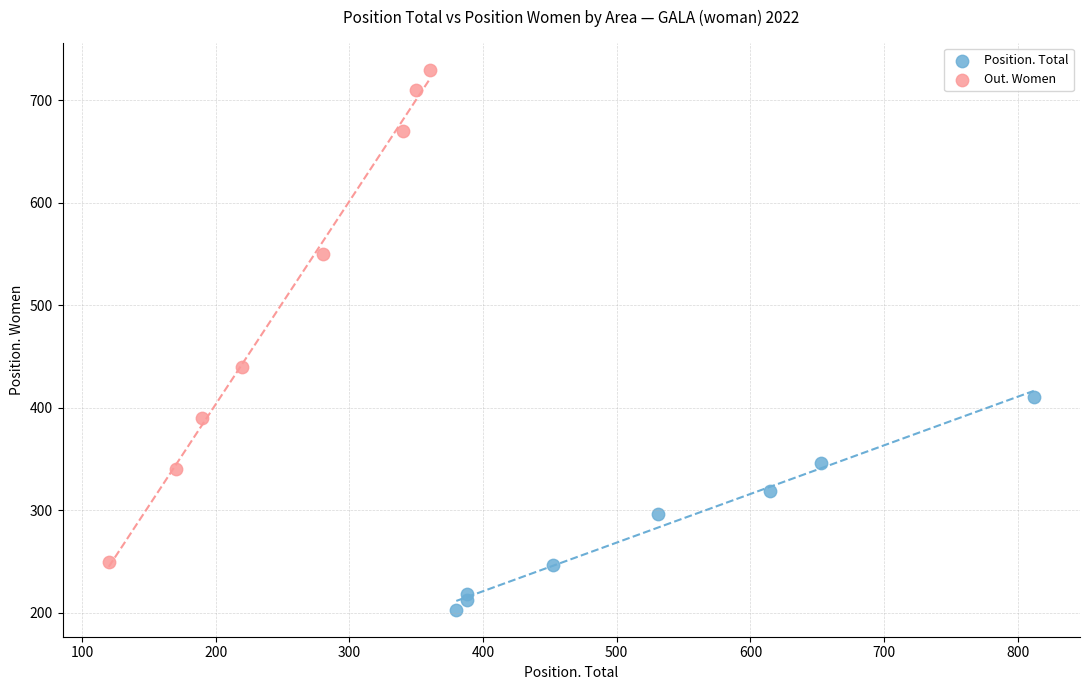

Which series reaches the minimum Y coordinate?

Position. Total